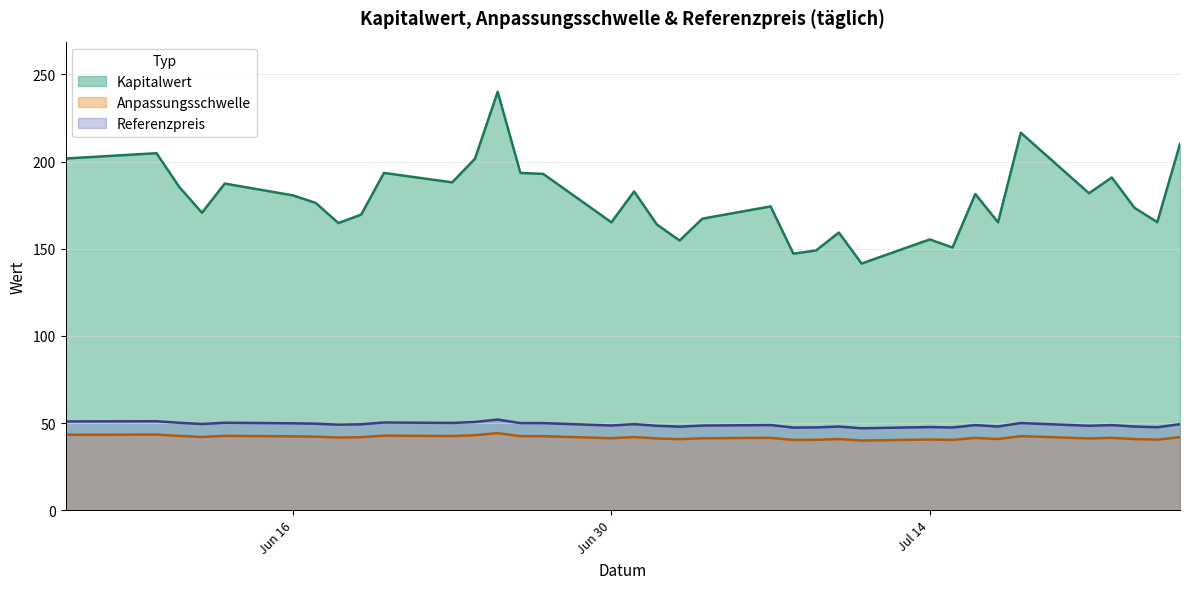

What is the sum of the Referenzpreis values at 2025-06-26 and 2025-06-25?

102.0